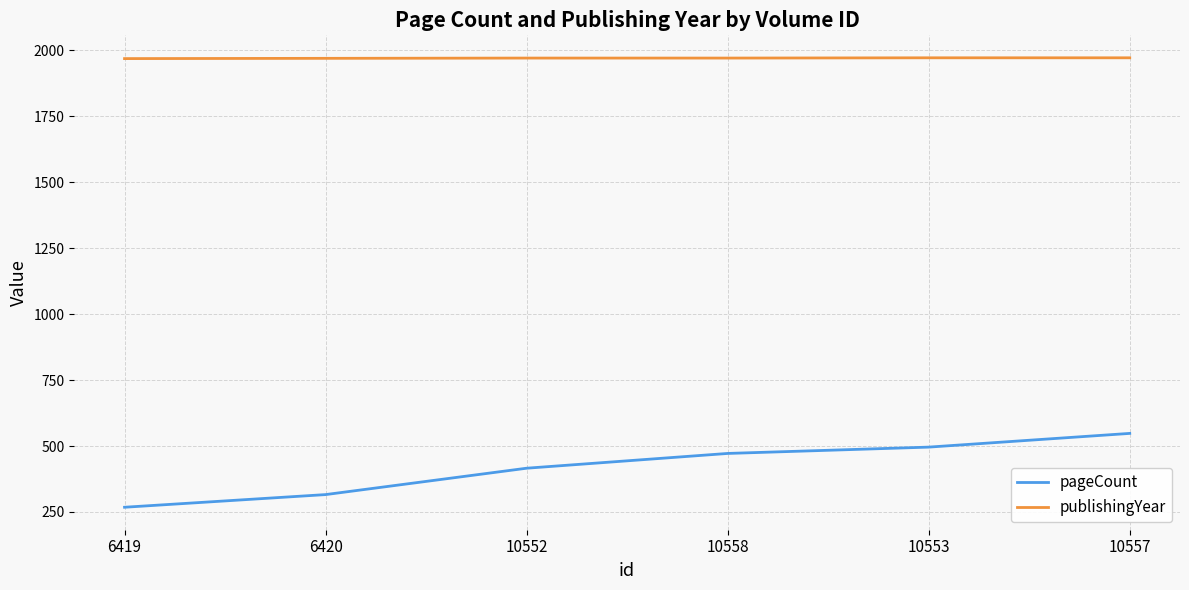

What is the highest value of the pageCount series?

548